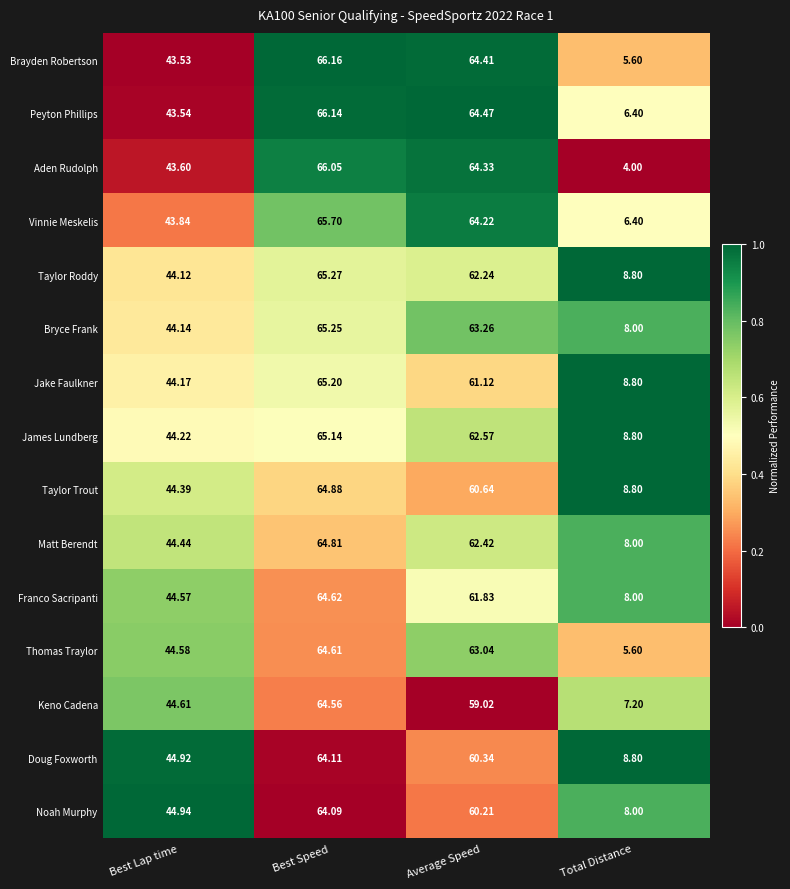

At which label does Franco Sacripanti first exceed 61?

Best Speed